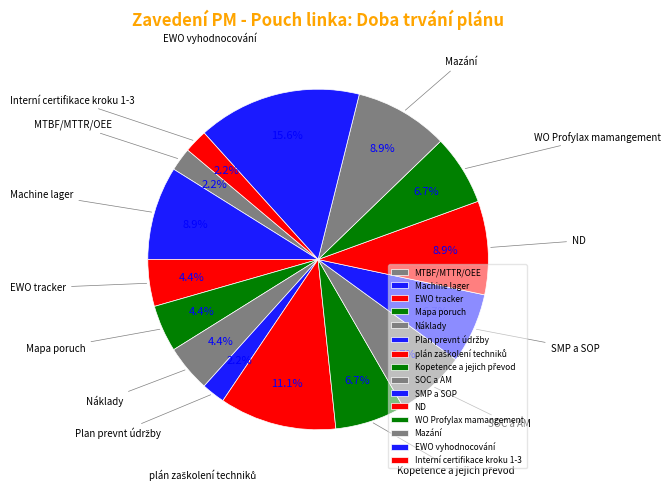

The Náklady slice represents 14% of the pie. True or false?

False